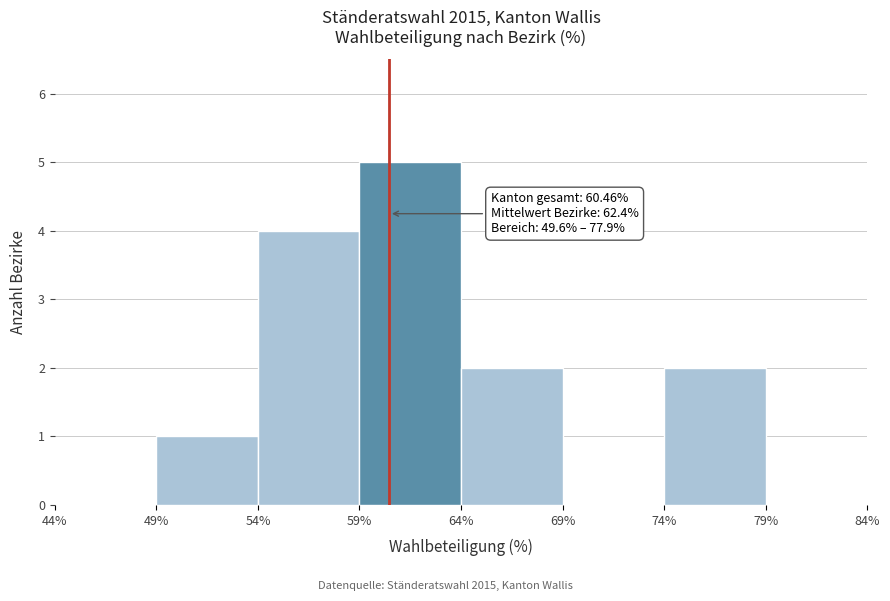

Over which range of the x-axis is the bar tallest?

59% to 64%